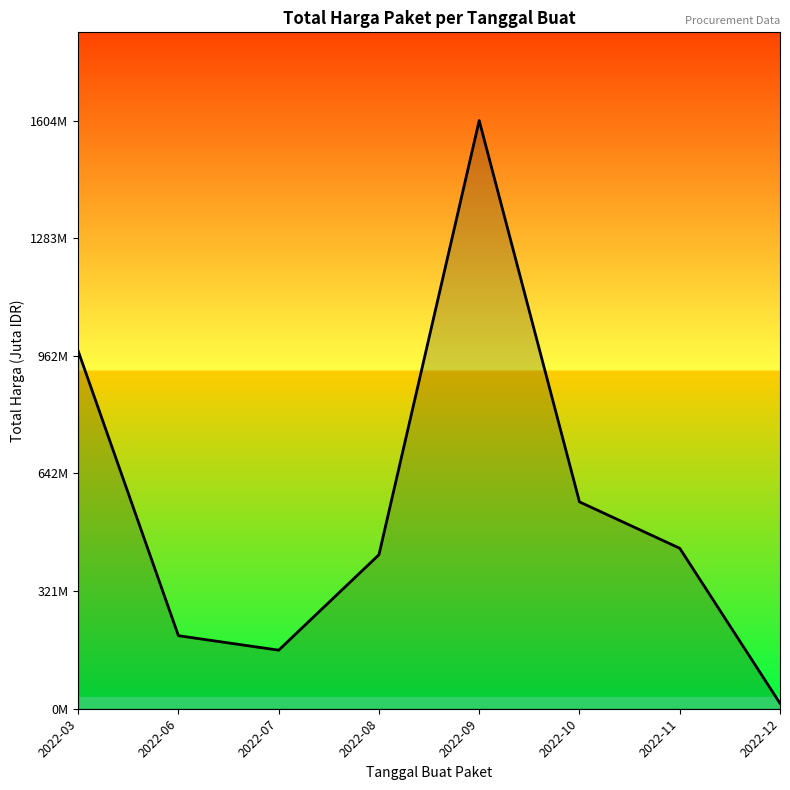

Rank the categories by value from highest to lowest.

2022-09, 2022-03, 2022-10, 2022-11, 2022-08, 2022-06, 2022-07, 2022-12